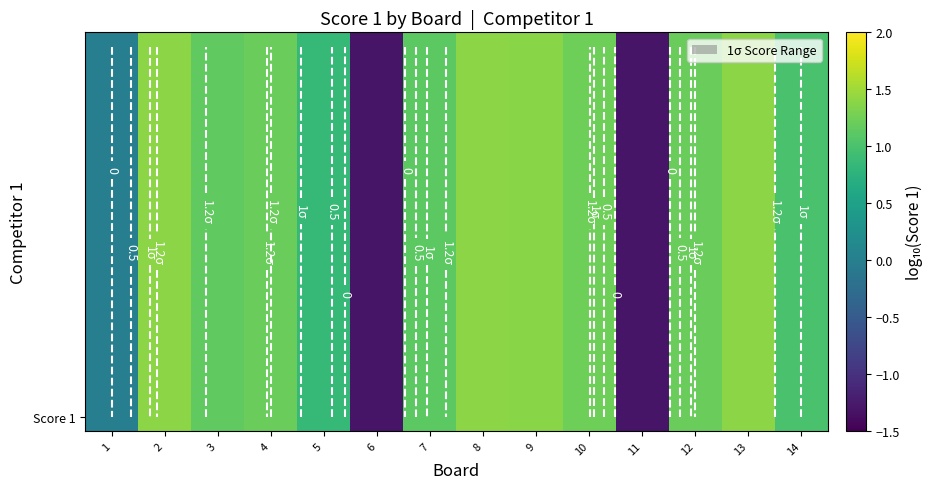

Where is the data nearest to the value 0?

1